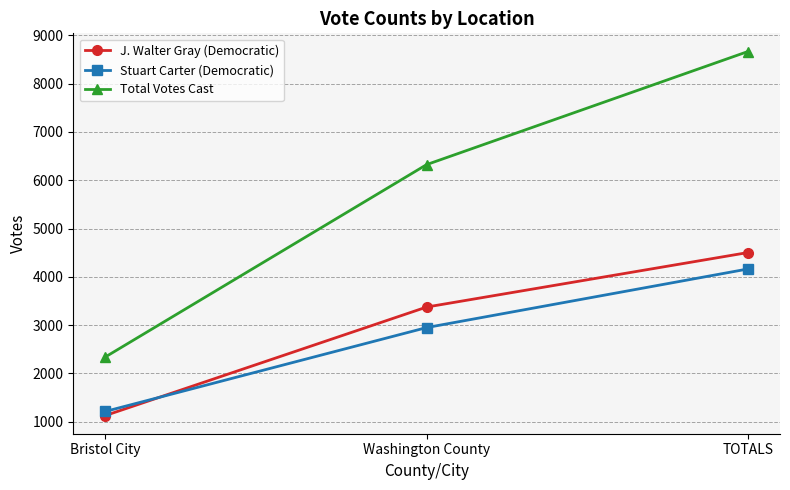

Which series has the largest range (max minus min)?

Total Votes Cast